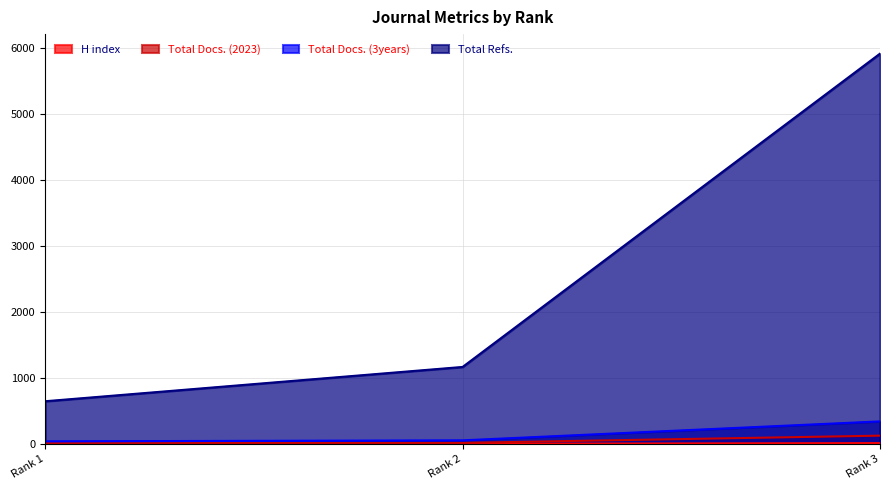

What is the value of the Total Docs. (2023) point at the 3rd from the left?

128